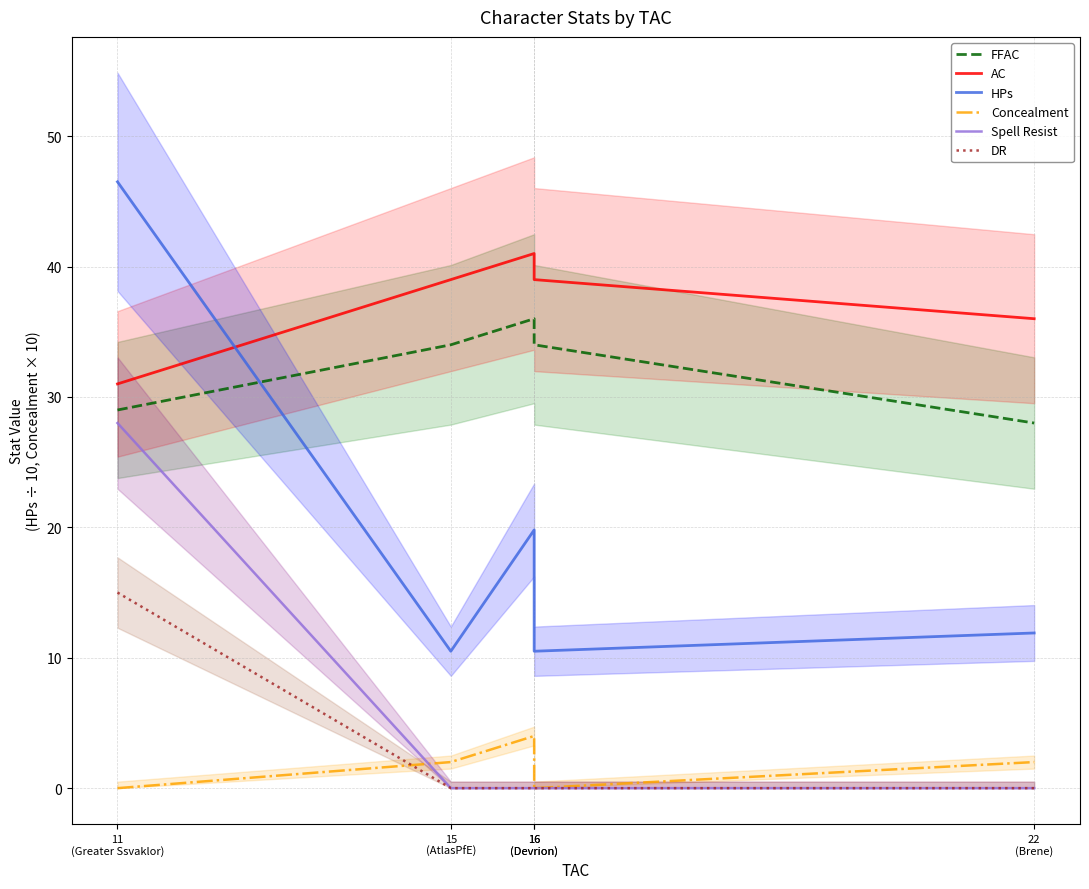

Which label corresponds to the smallest value in the chart?

11
(Greater Ssvaklor)